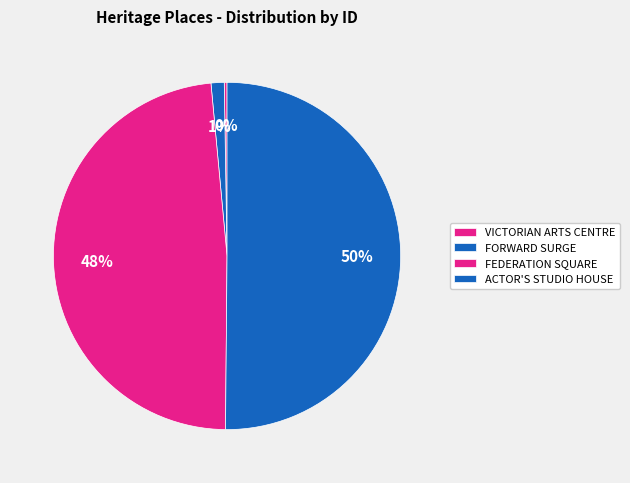

Does FORWARD SURGE account for over 50% of the chart?

No